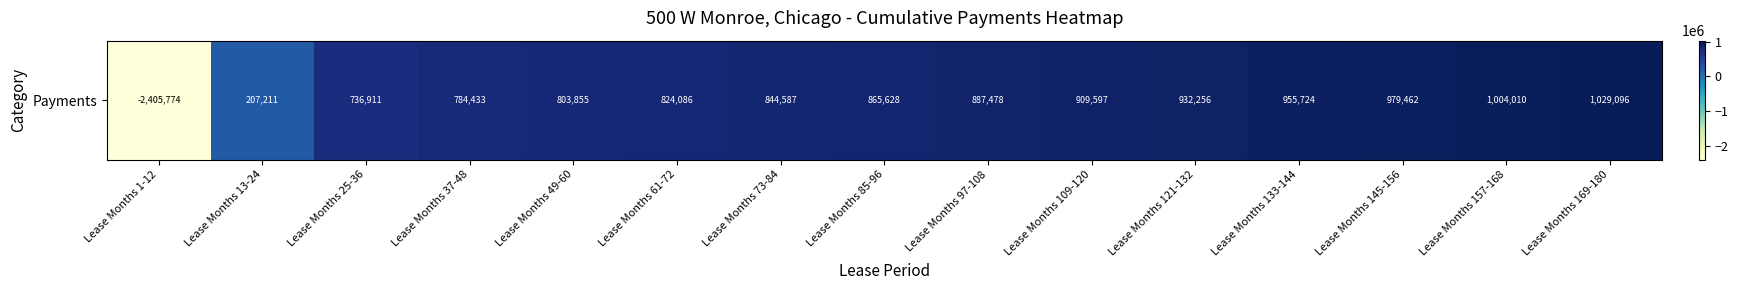

Which has a higher value, Lease Months 73-84 or Lease Months 97-108?

Lease Months 97-108